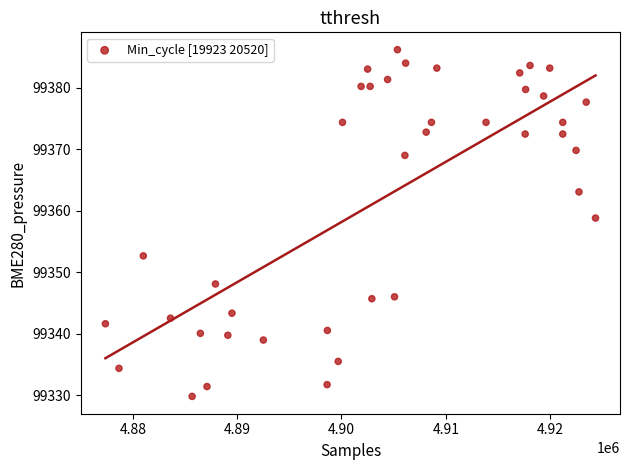

What Y value in the scatter plot is closest to 99357?

99358.8